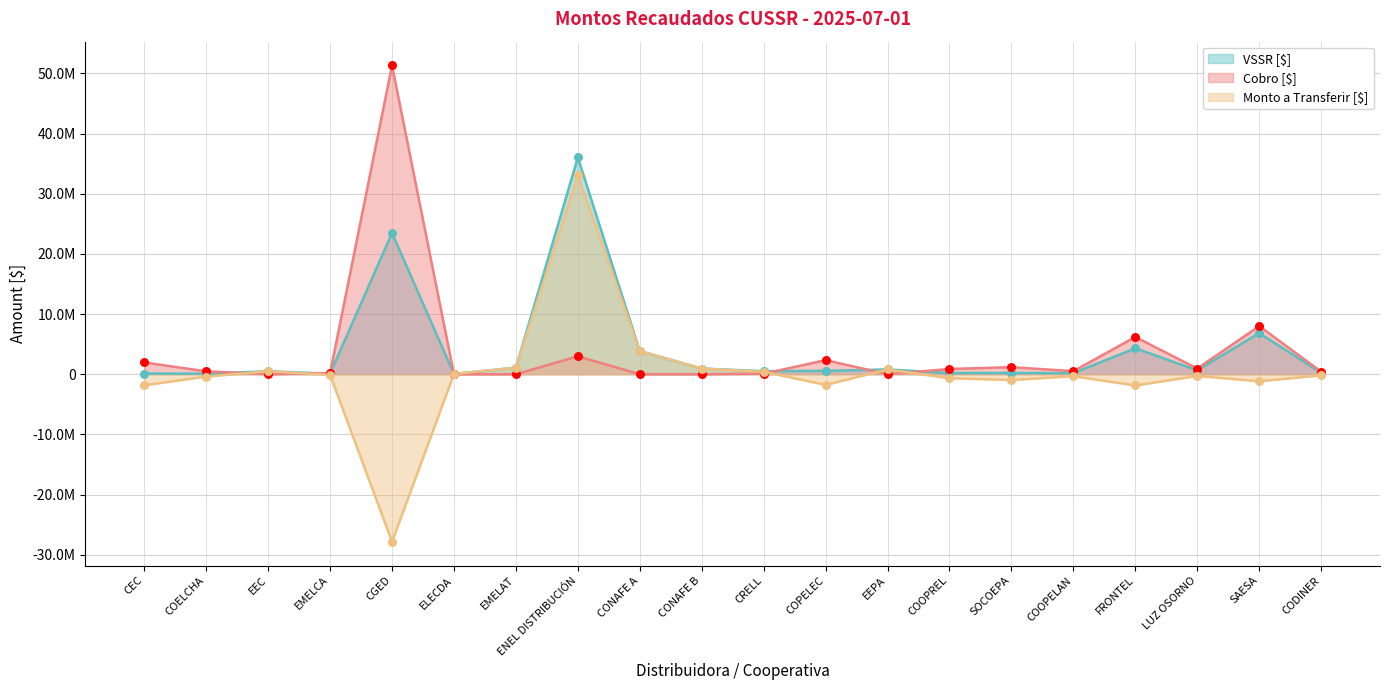

What are all the series names shown in the legend?

VSSR [$], Cobro [$], Monto a Transferir [$]